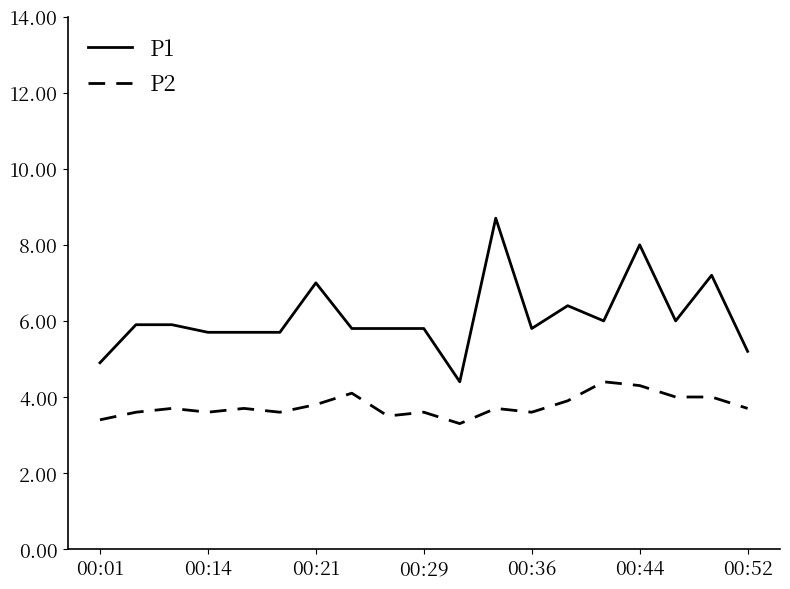

Which series has the largest total across all categories?

P1